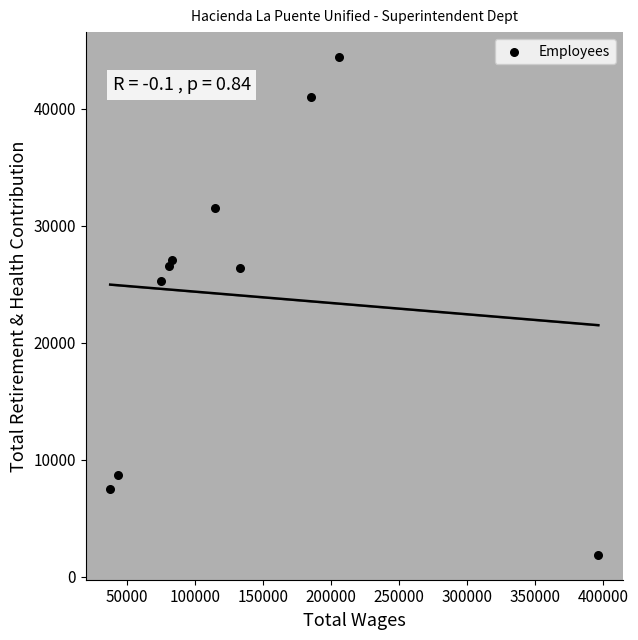

What is the average X value?

135429